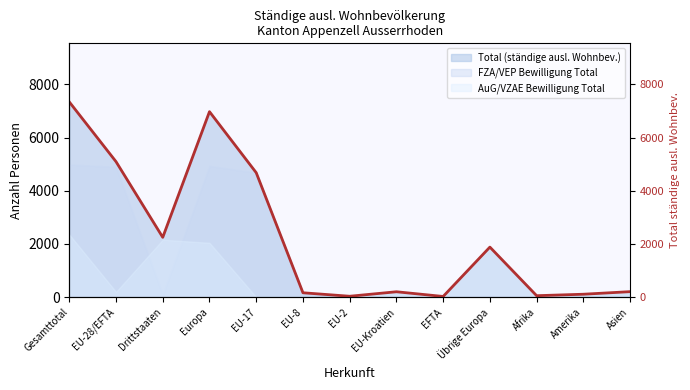

Where does the data first go above 204?

Gesamttotal